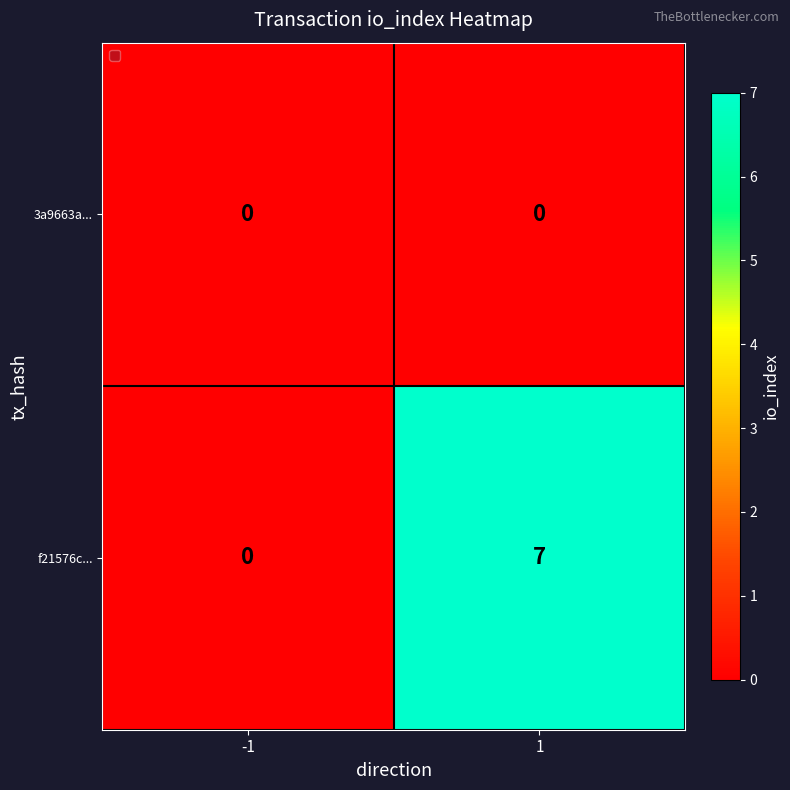

What is the sum of the f21576c... values at -1 and 1?

7